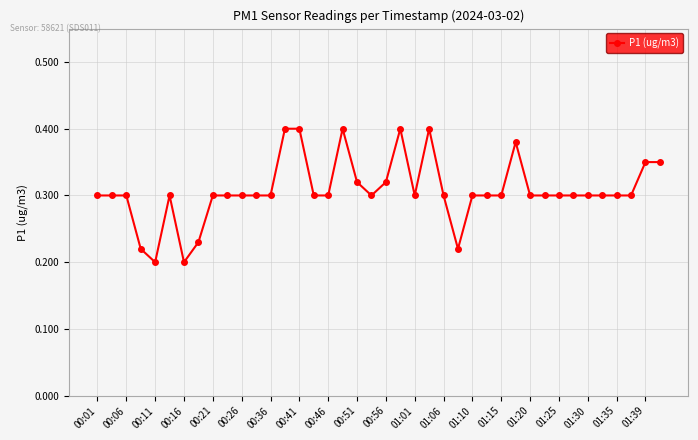

How many values are between 0 and 1?

40